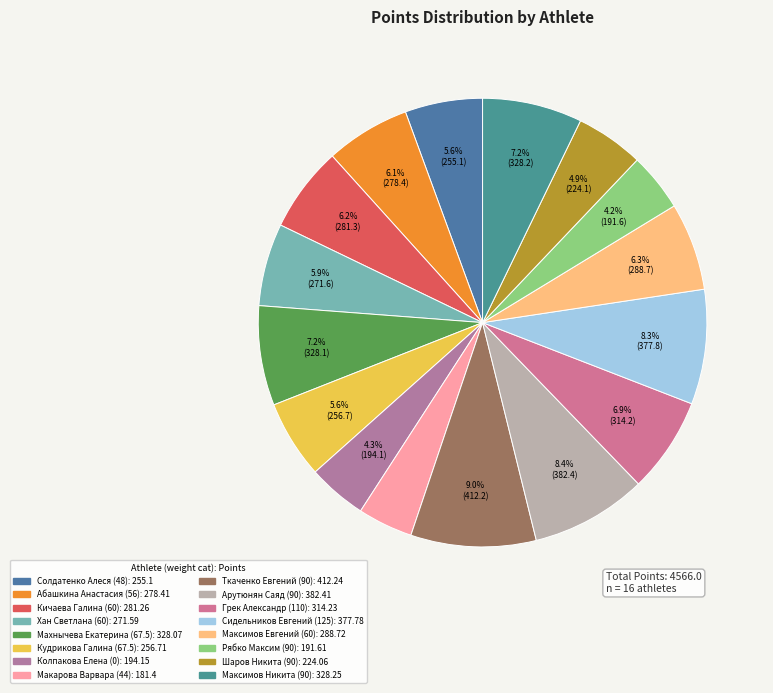

Is the sum of Кичаева Галина (60) and Шаров Никита (90) greater than half?

No